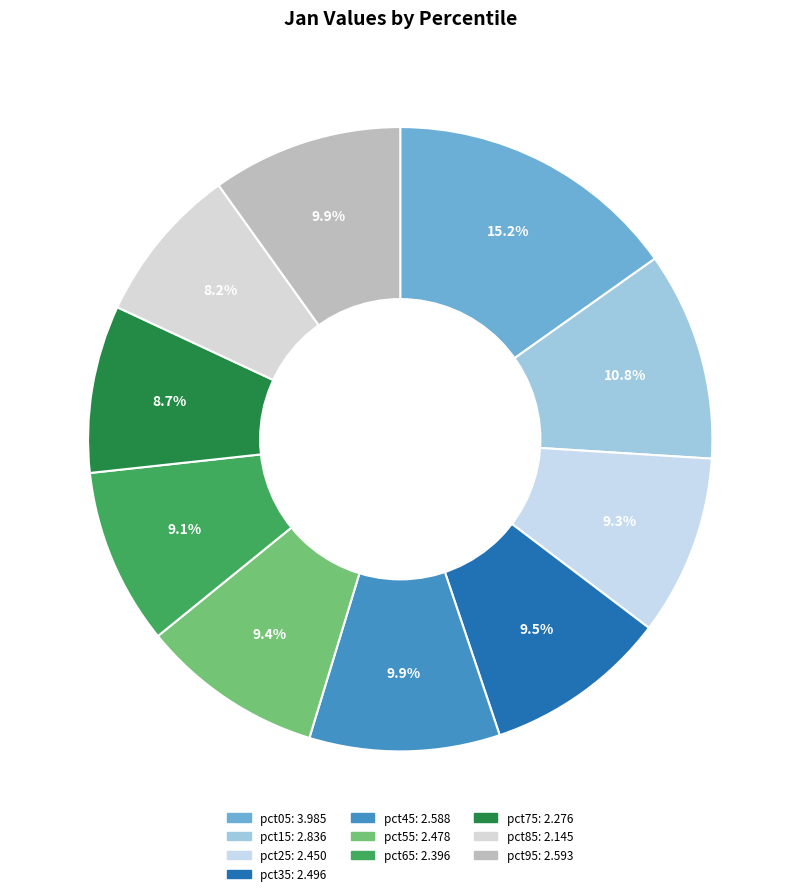

Approximately how many times larger is the value at pct75 compared to pct85?

1.1